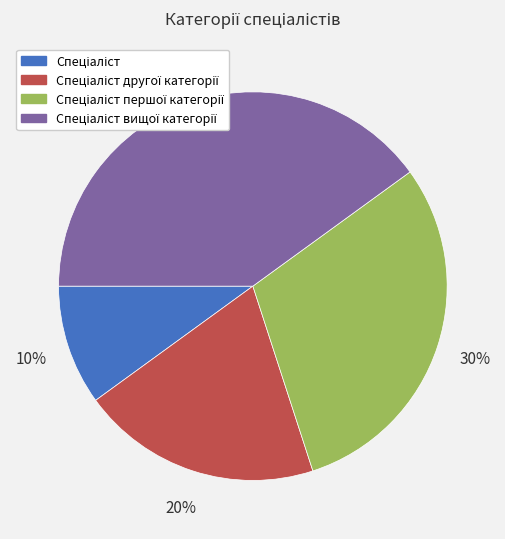

To the nearest percent, what is the average slice percentage?

25%